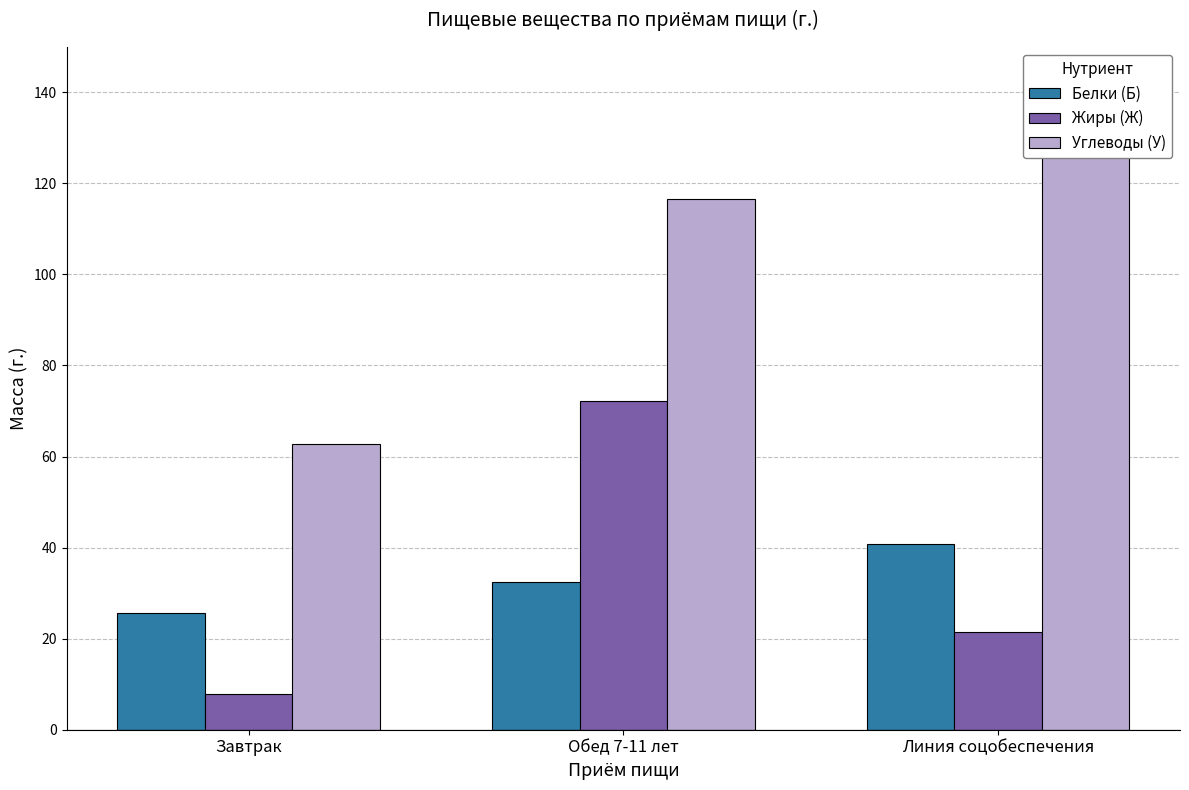

What is the label of the 1st bar from the right?

Линия соцобеспечения